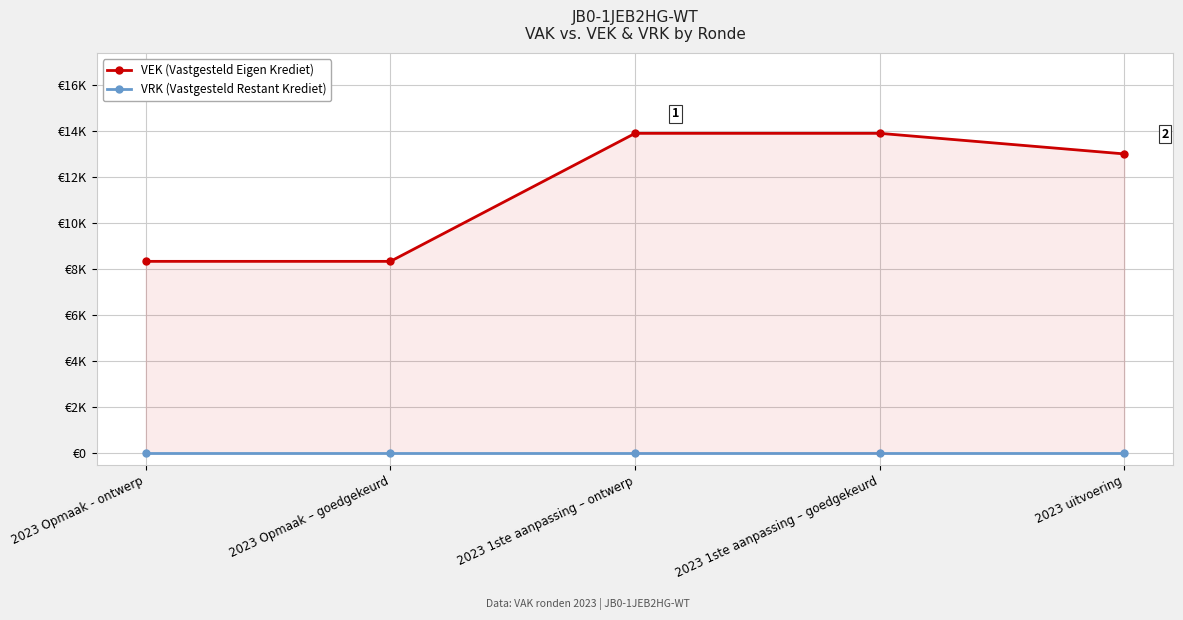

List the series in order of their overall mean, highest first.

VEK (Vastgesteld Eigen Krediet), VRK (Vastgesteld Restant Krediet)